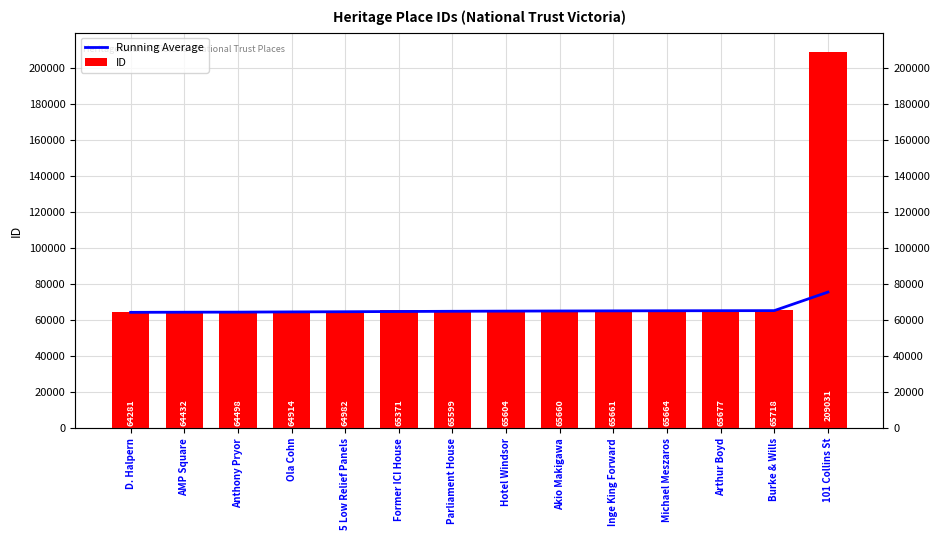

List the series in order of their peak value, lowest first.

Running Average, ID